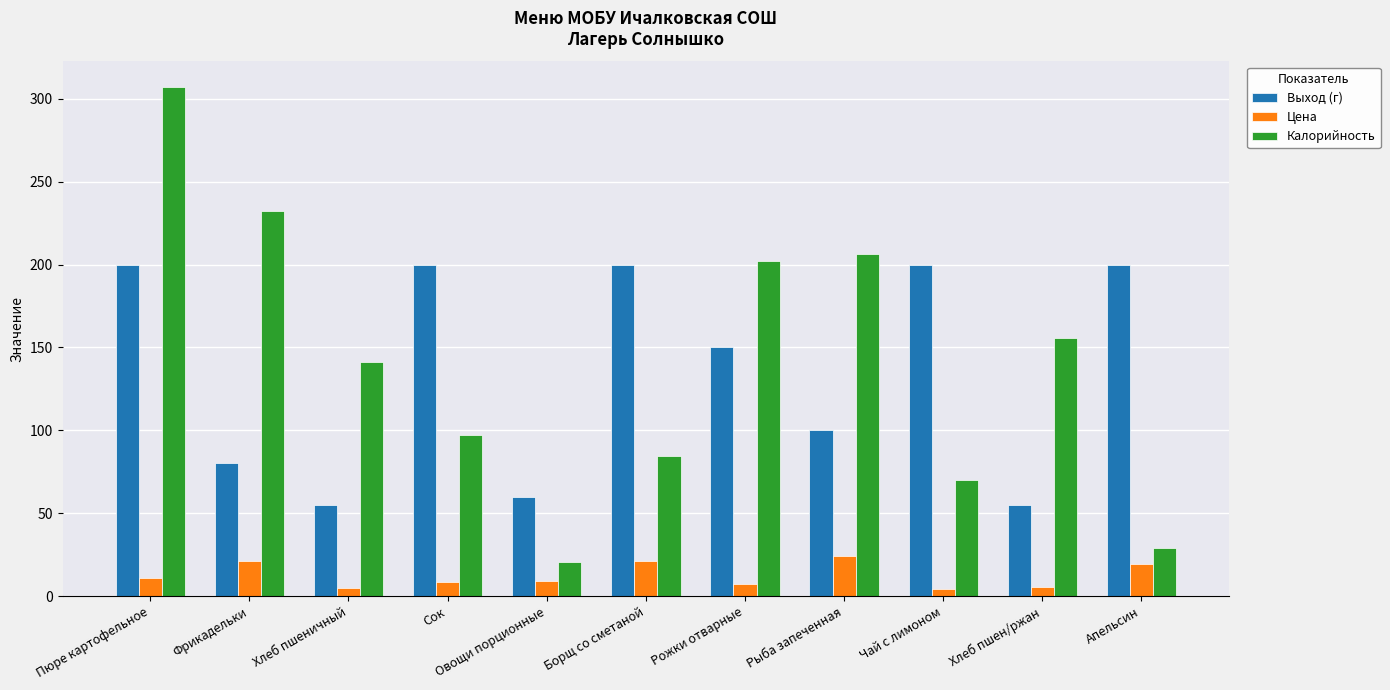

What is the maximum value shown in the chart?

307.3